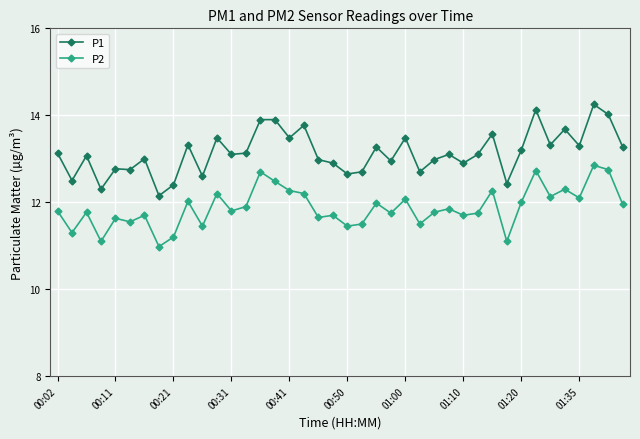

In P1, how many points are lower than both neighbors (excluding endpoints)?

14